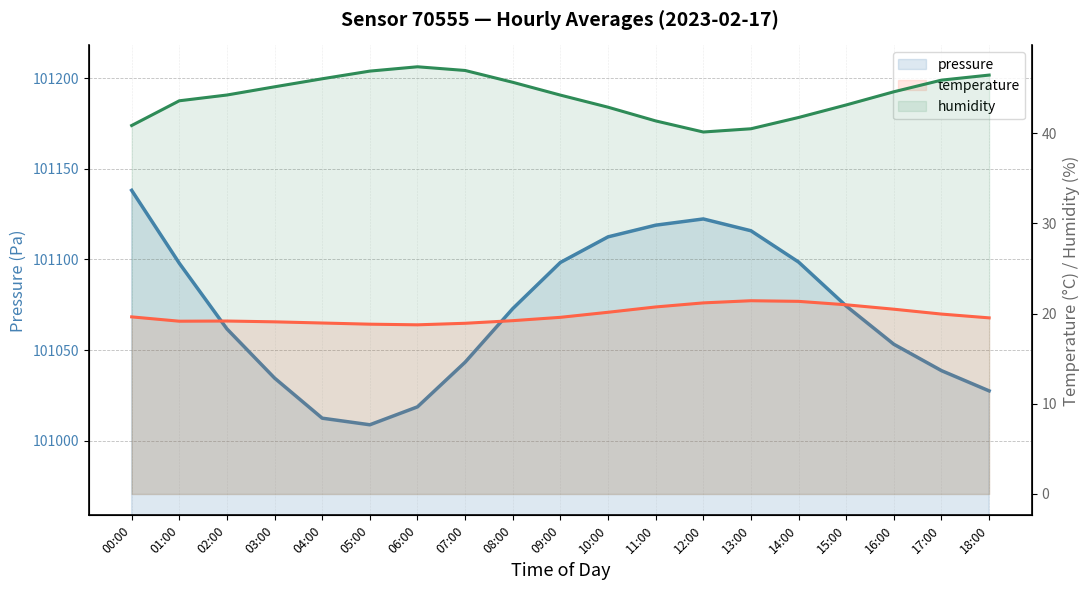

Where is temperature nearest to the value 20?

17:00